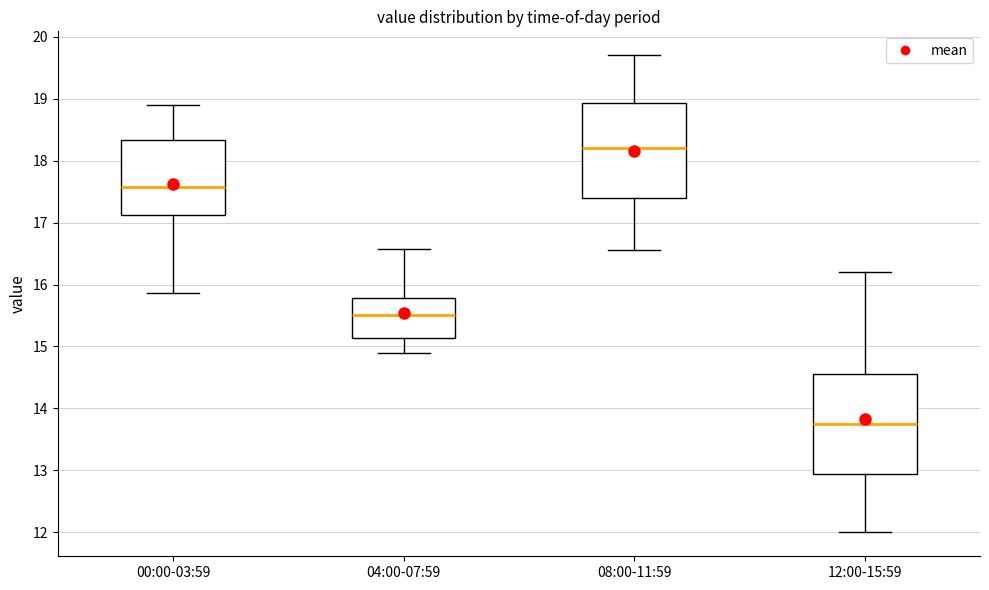

Reading left to right, transcribe this box plot: for each box, give where its median line is, the range the box spans, and where its two whiskers end, as read against the y-axis. The values are not printed on the chart, so give them approximately, as read against the axis.

00:00-03:59: median 17.6, box 17.1 to 18.3, whiskers 15.9 to 18.9
04:00-07:59: median 15.5, box 15.1 to 15.8, whiskers 14.9 to 16.6
08:00-11:59: median 18.2, box 17.4 to 18.9, whiskers 16.6 to 19.7
12:00-15:59: median 13.8, box 12.9 to 14.6, whiskers 12.0 to 16.2